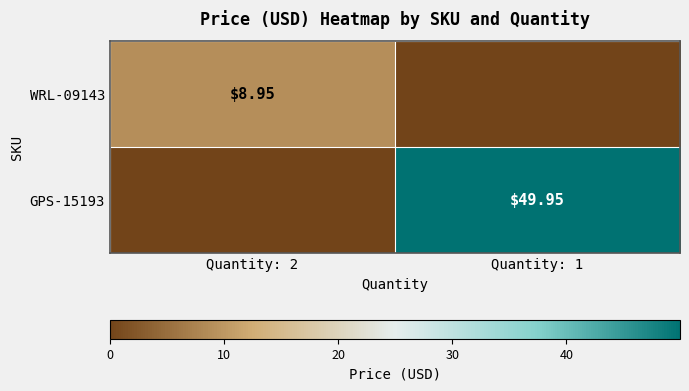

At which category is the sum across all series the highest?

Quantity: 1